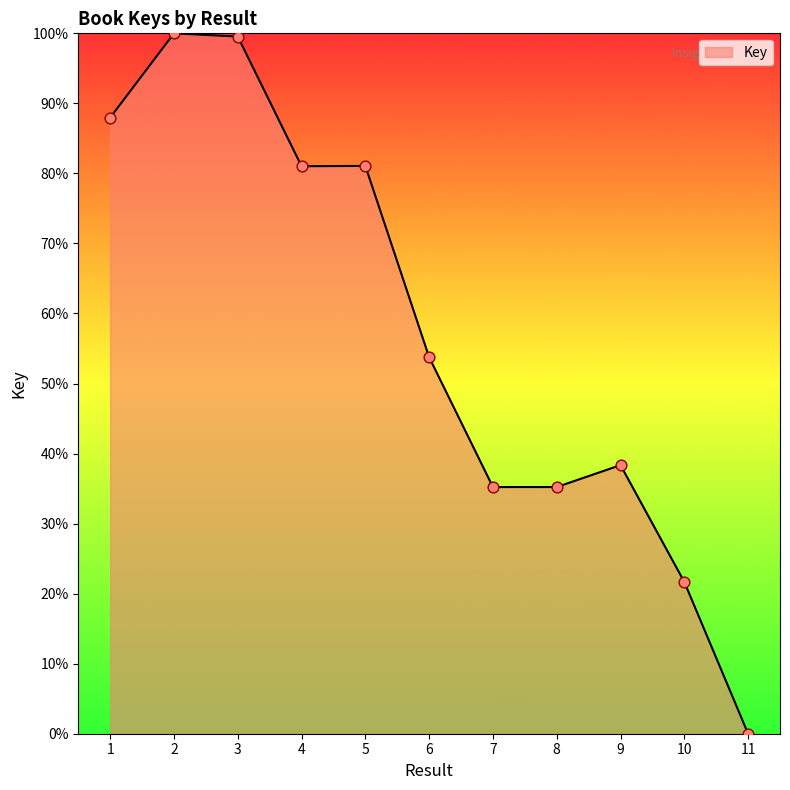

Which has a higher value, 3 or 11?

3